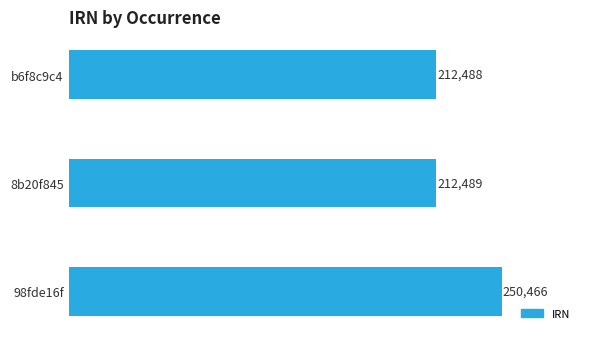

What is the smallest value displayed?

212488